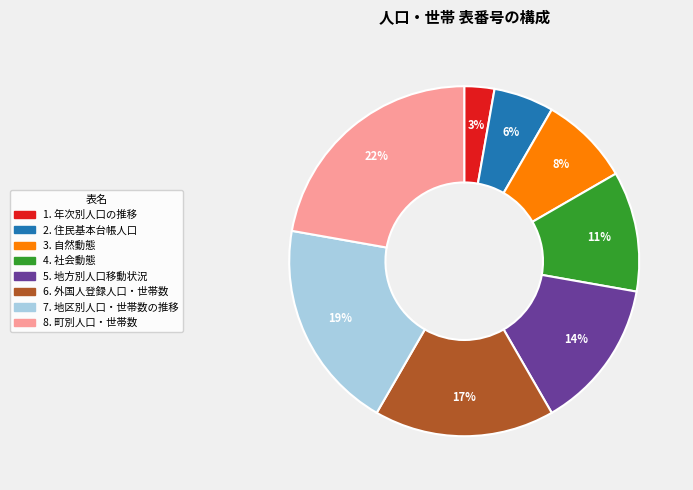

Does any single category account for the majority?

No